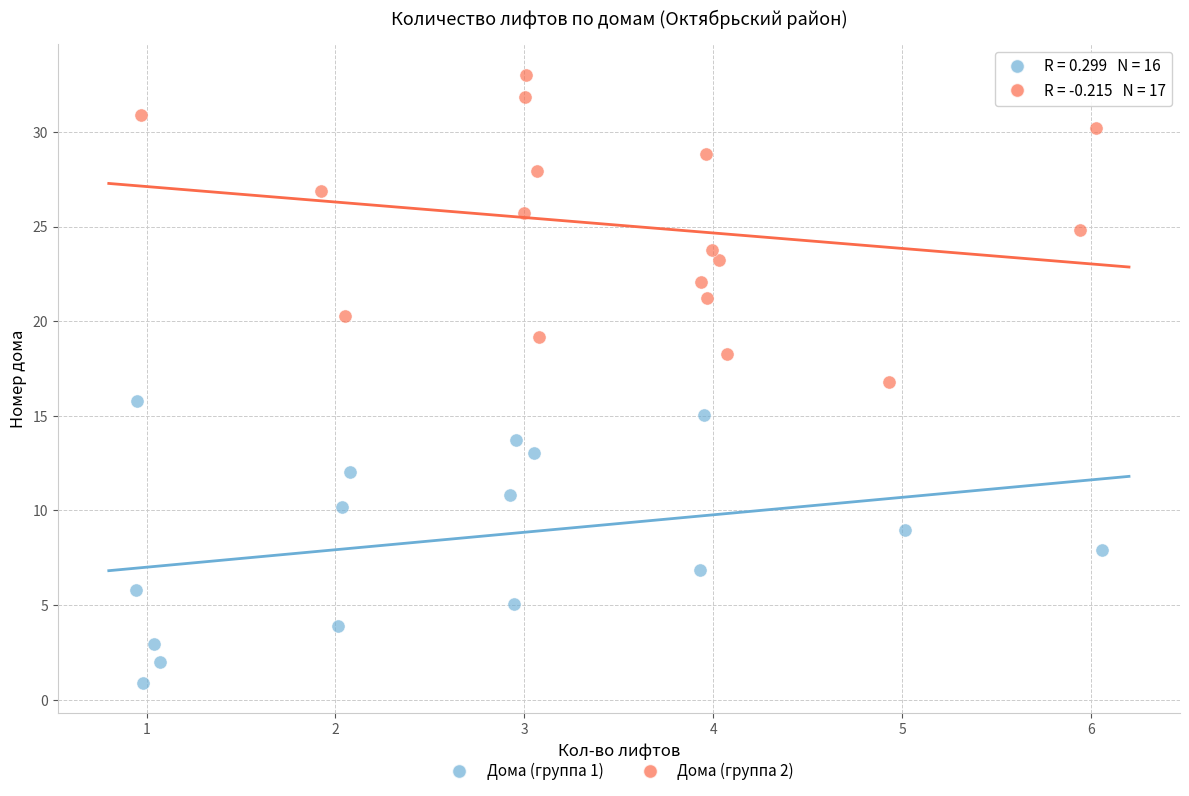

Which series reaches the minimum Y coordinate?

Дома (группа 1)